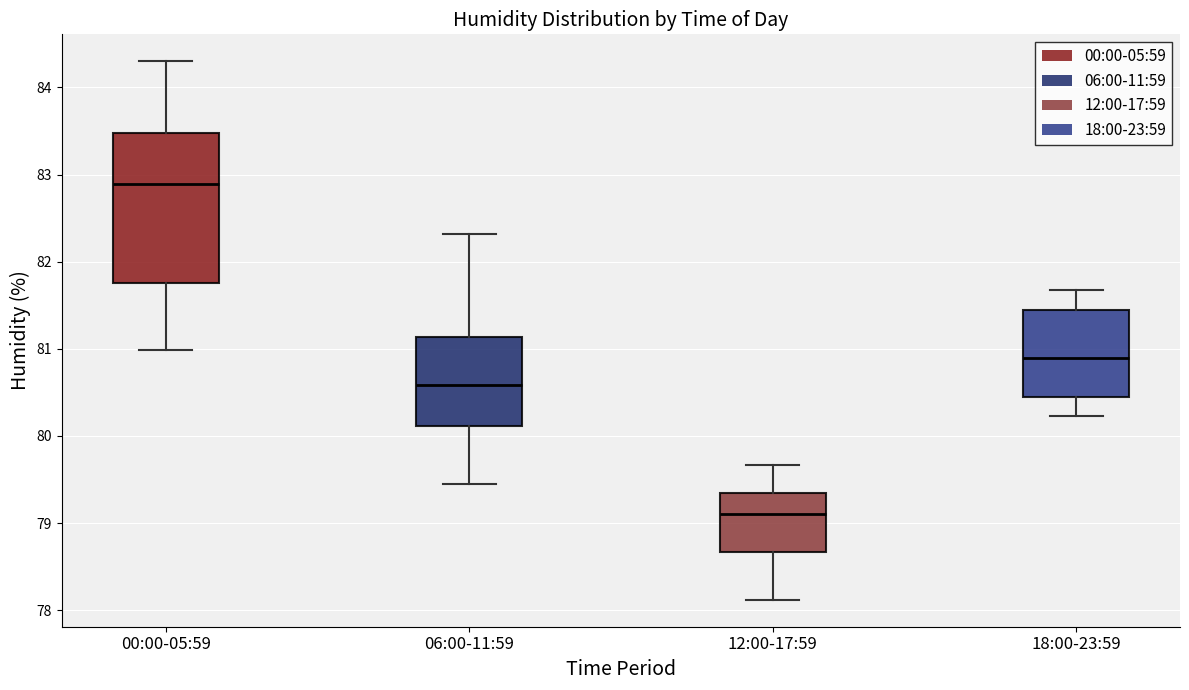

Where is the lower edge of the box for 18:00-23:59 on the y-axis? The values are not printed on the chart, so give them approximately, as read against the axis.

80.5